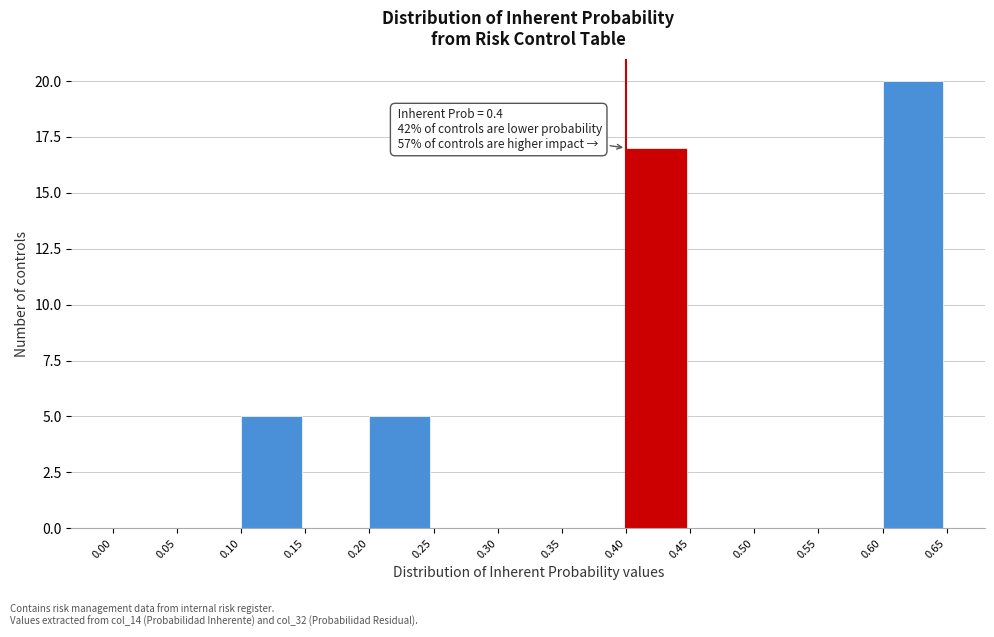

Over which range of the x-axis is the bar tallest?

0.60 to 0.65